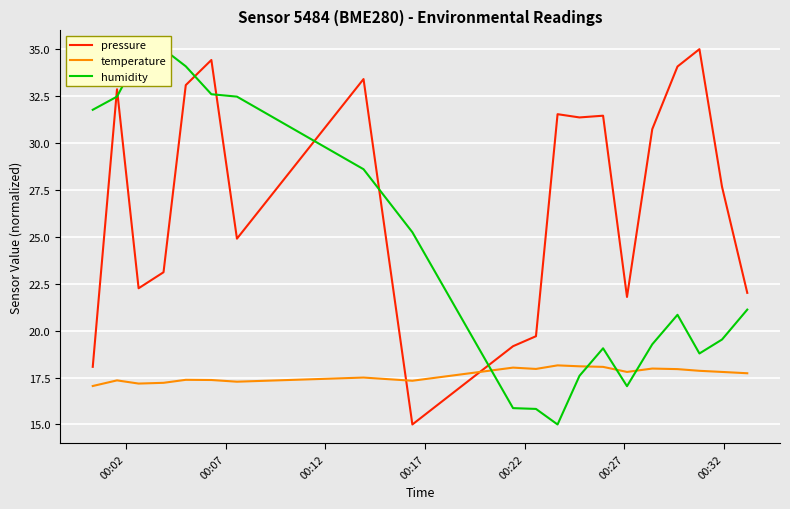

What is the minimum value for temperature?

17.1